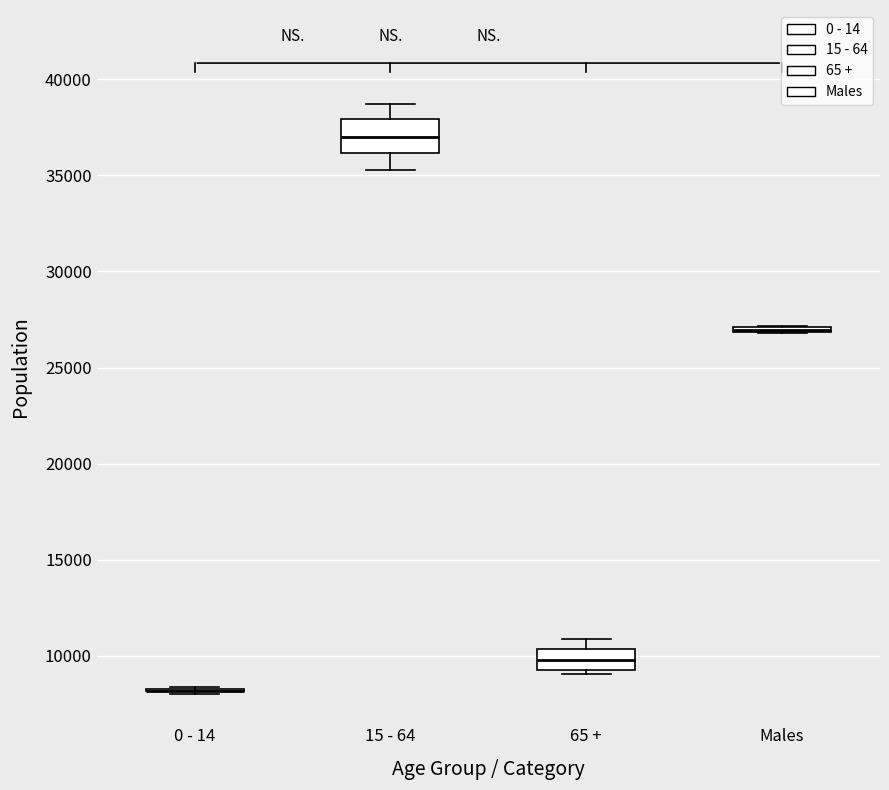

Which box is the tallest, from its lower edge to its upper edge?

15 - 64